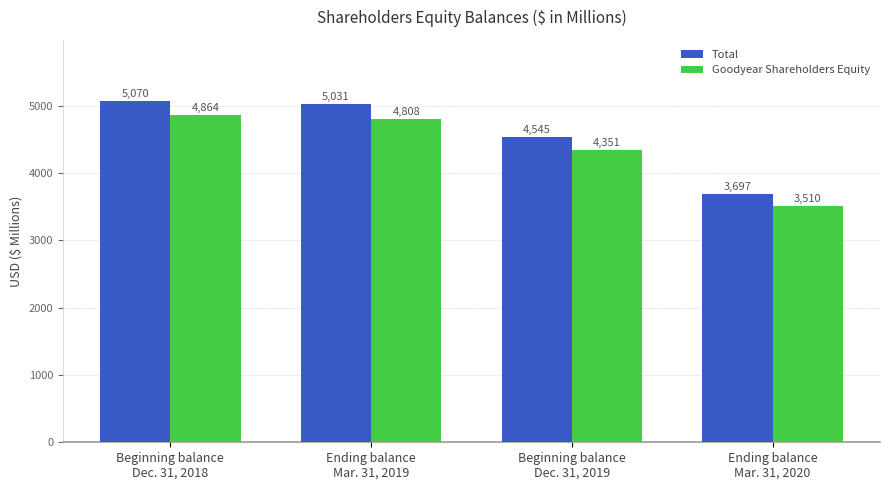

How many values in the Goodyear Shareholders Equity series are below 4808?

2